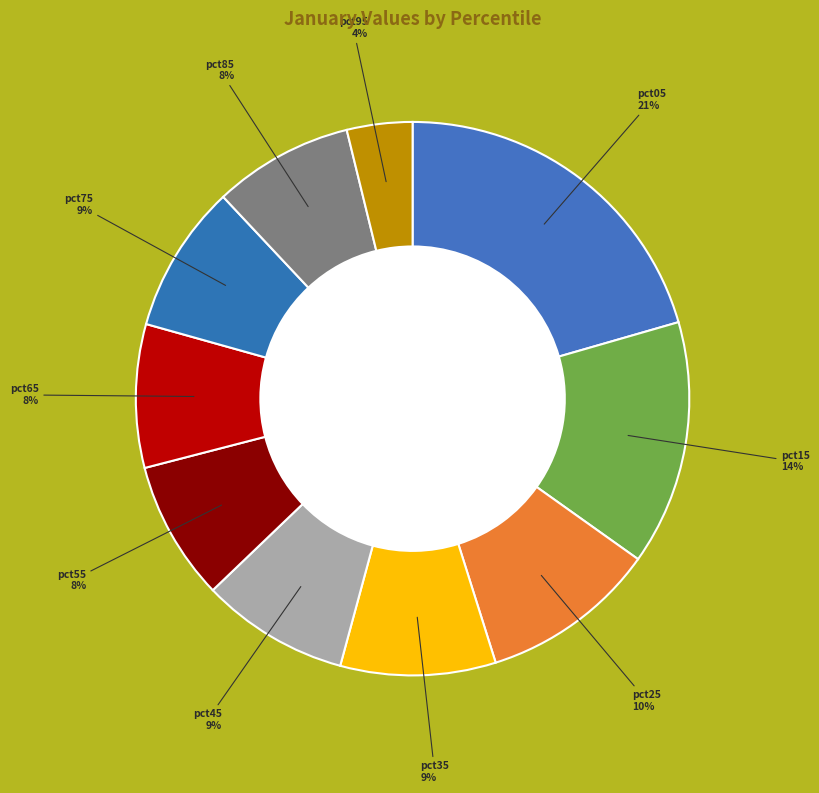

Combined, do pct35 and pct85 account for over 50%?

No